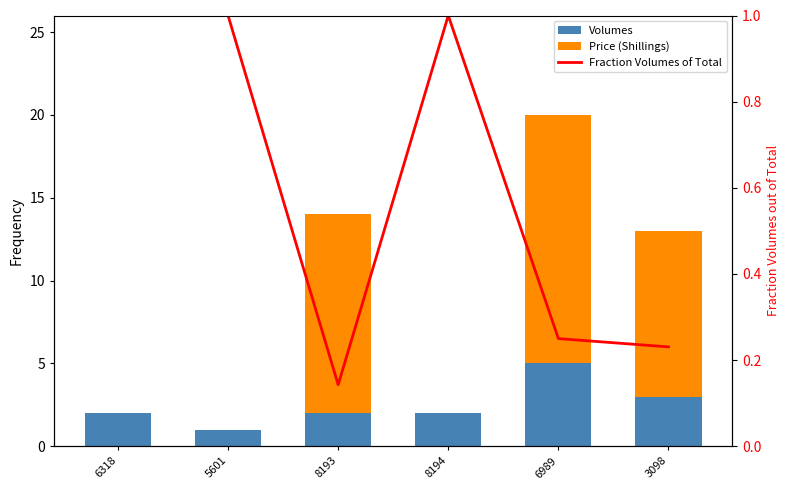

At which category does the chart reach its peak across all series?

6989